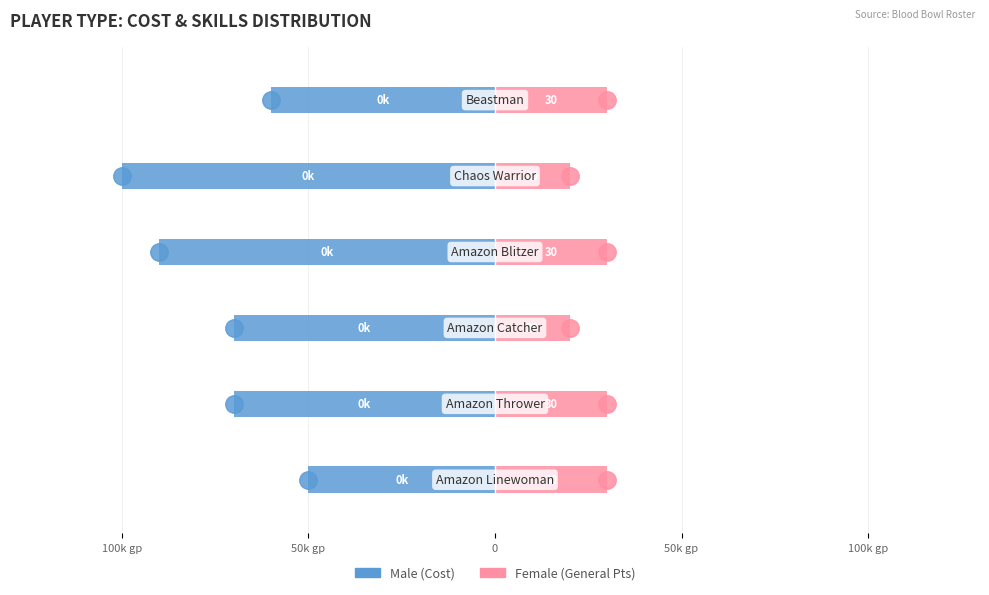

What is the total value across all series at 0?

-50